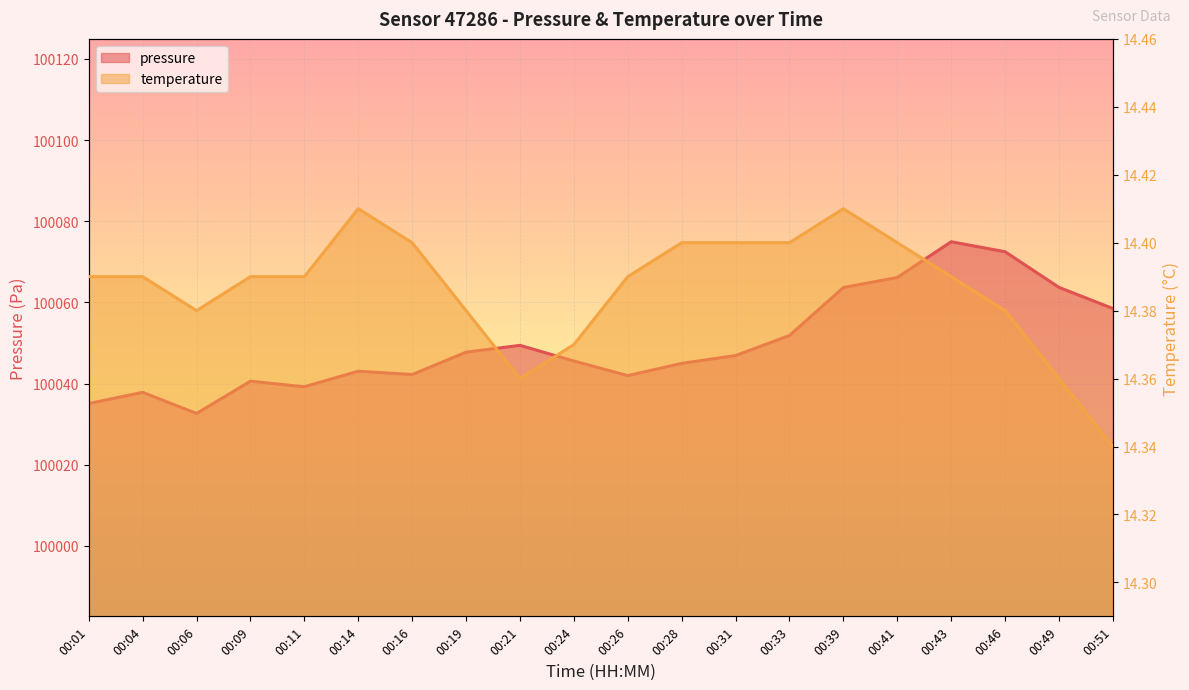

Reading left to right, what are all the values shown in this chart?

pressure: 100035.1	100037.8	100032.6	100040.6	100039.2	100043.0	100042.2	100047.7	100049.4	100045.6	100041.9	100045.0	100046.9	100051.8	100063.7	100066.1	100074.9	100072.5	100063.7	100058.5
temperature: 14.4	14.4	14.4	14.4	14.4	14.4	14.4	14.4	14.4	14.4	14.4	14.4	14.4	14.4	14.4	14.4	14.4	14.4	14.4	14.3